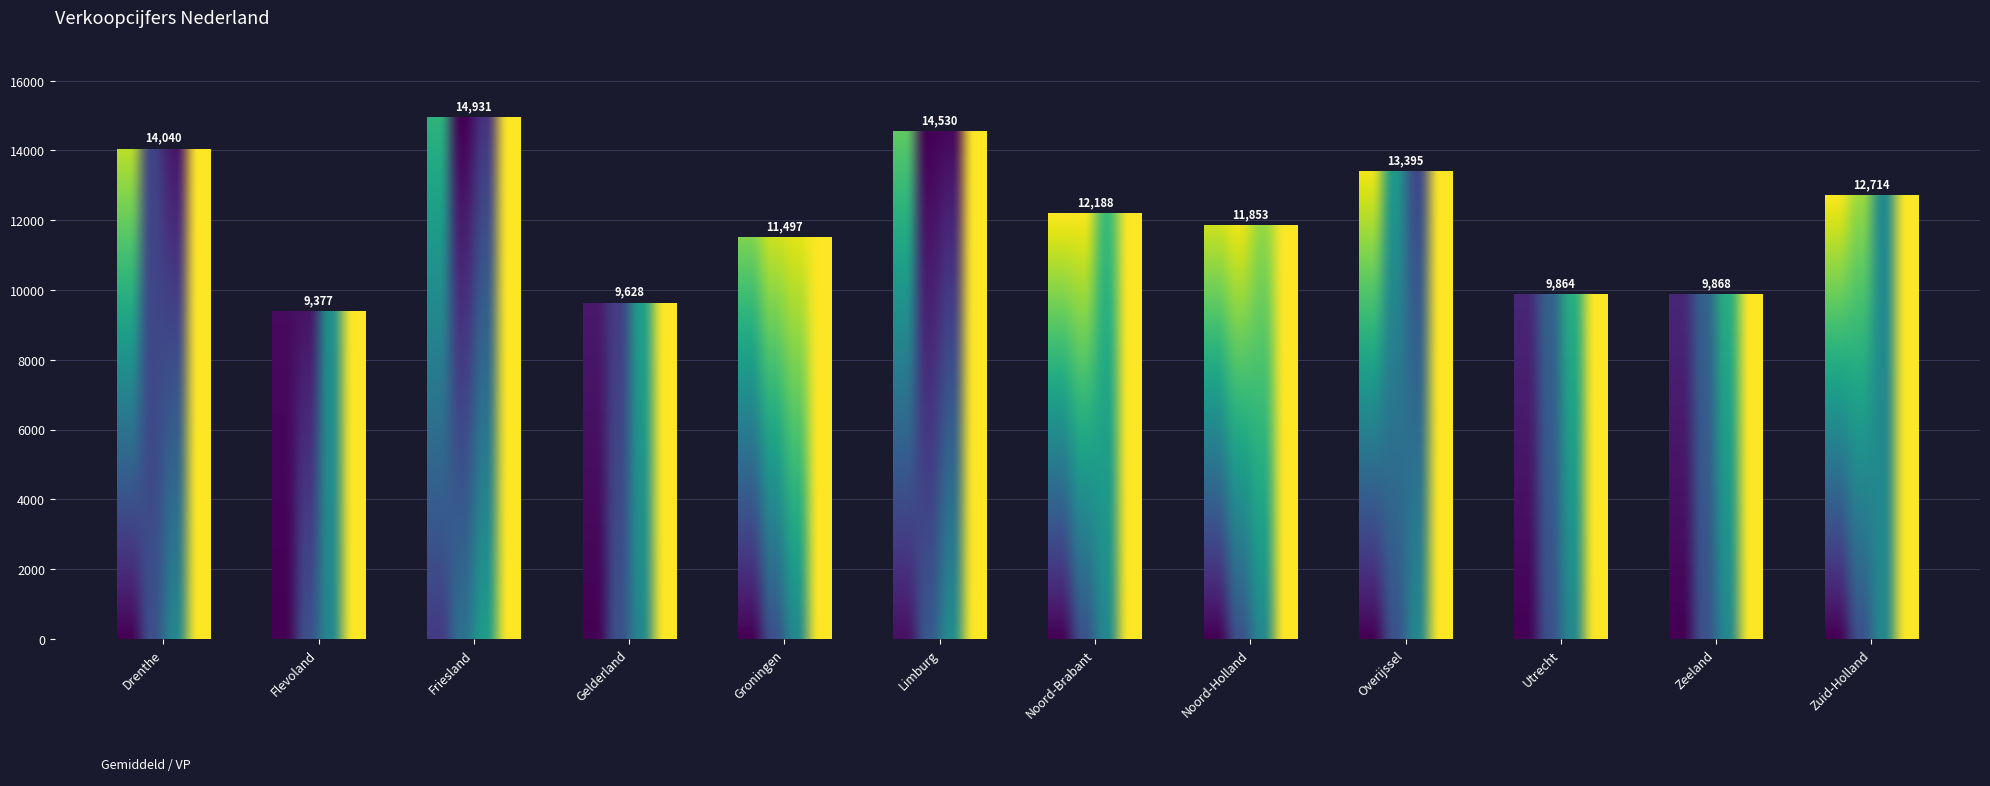

Where is the data nearest to the value 12154?

Noord-Brabant